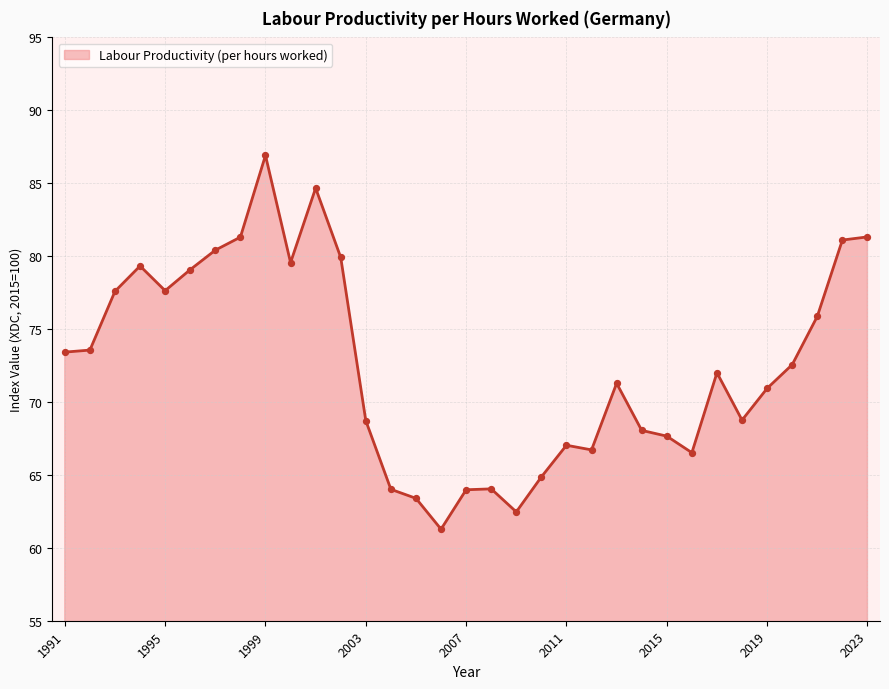

What is the minimum value shown in the chart?

61.3